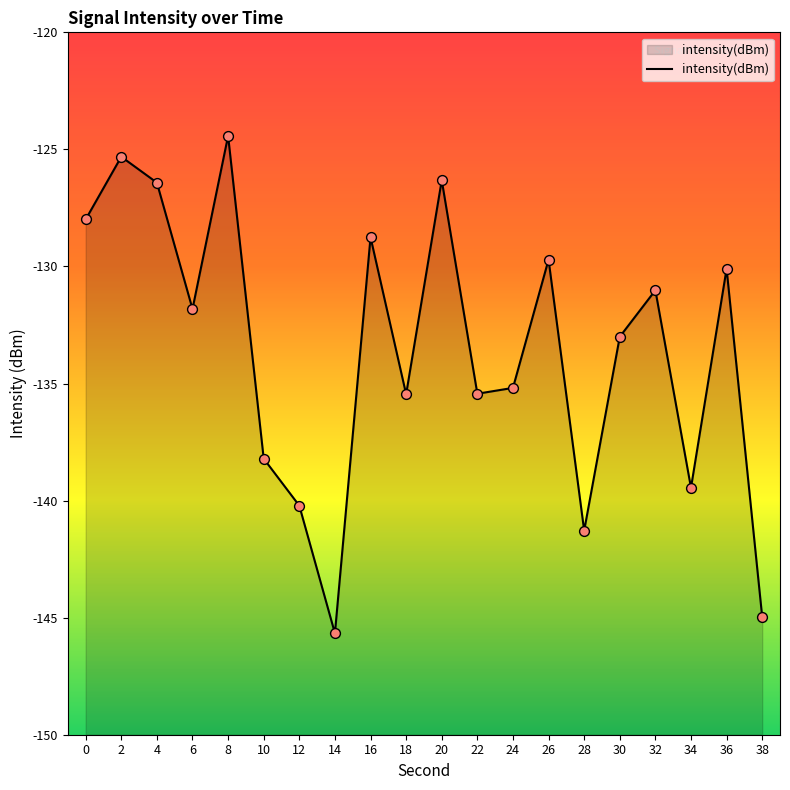

What is the change in value from 12 to 20?

+13.9